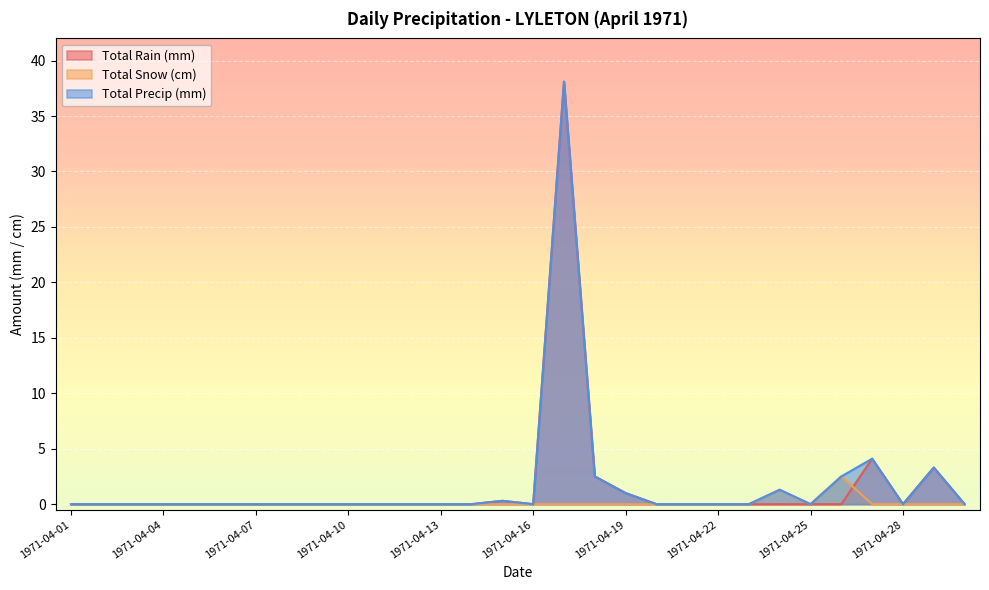

Reading left to right, list all the values displayed in this chart.

Total Rain (mm): 1971-04-01=0.0	1971-04-02=0.0	1971-04-03=0.0	1971-04-04=0.0	1971-04-05=0.0	1971-04-06=0.0	1971-04-07=0.0	1971-04-08=0.0	1971-04-09=0.0	1971-04-10=0.0	1971-04-11=0.0	1971-04-12=0.0	1971-04-13=0.0	1971-04-14=0.0	1971-04-15=0.3	1971-04-16=0.0	1971-04-17=38.1	1971-04-18=2.5	1971-04-19=1.0	1971-04-20=0.0	1971-04-21=0.0	1971-04-22=0.0	1971-04-23=0.0	1971-04-24=0.0	1971-04-25=0.0	1971-04-26=0.0	1971-04-27=4.1	1971-04-28=0.0	1971-04-29=3.3	1971-04-30=0.0
Total Snow (cm): 1971-04-01=0.0	1971-04-02=0.0	1971-04-03=0.0	1971-04-04=0.0	1971-04-05=0.0	1971-04-06=0.0	1971-04-07=0.0	1971-04-08=0.0	1971-04-09=0.0	1971-04-10=0.0	1971-04-11=0.0	1971-04-12=0.0	1971-04-13=0.0	1971-04-14=0.0	1971-04-15=0.0	1971-04-16=0.0	1971-04-17=0.0	1971-04-18=0.0	1971-04-19=0.0	1971-04-20=0.0	1971-04-21=0.0	1971-04-22=0.0	1971-04-23=0.0	1971-04-24=1.3	1971-04-25=0.0	1971-04-26=2.5	1971-04-27=0.0	1971-04-28=0.0	1971-04-29=0.0	1971-04-30=0.0
Total Precip (mm): 1971-04-01=0.0	1971-04-02=0.0	1971-04-03=0.0	1971-04-04=0.0	1971-04-05=0.0	1971-04-06=0.0	1971-04-07=0.0	1971-04-08=0.0	1971-04-09=0.0	1971-04-10=0.0	1971-04-11=0.0	1971-04-12=0.0	1971-04-13=0.0	1971-04-14=0.0	1971-04-15=0.3	1971-04-16=0.0	1971-04-17=38.1	1971-04-18=2.5	1971-04-19=1.0	1971-04-20=0.0	1971-04-21=0.0	1971-04-22=0.0	1971-04-23=0.0	1971-04-24=1.3	1971-04-25=0.0	1971-04-26=2.5	1971-04-27=4.1	1971-04-28=0.0	1971-04-29=3.3	1971-04-30=0.0